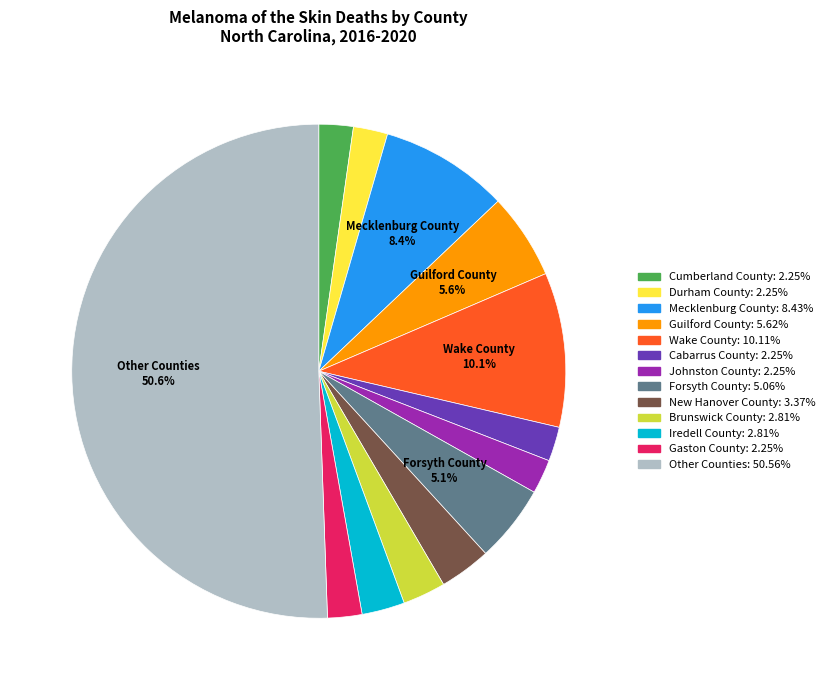

Count the number of slices in the pie.

13